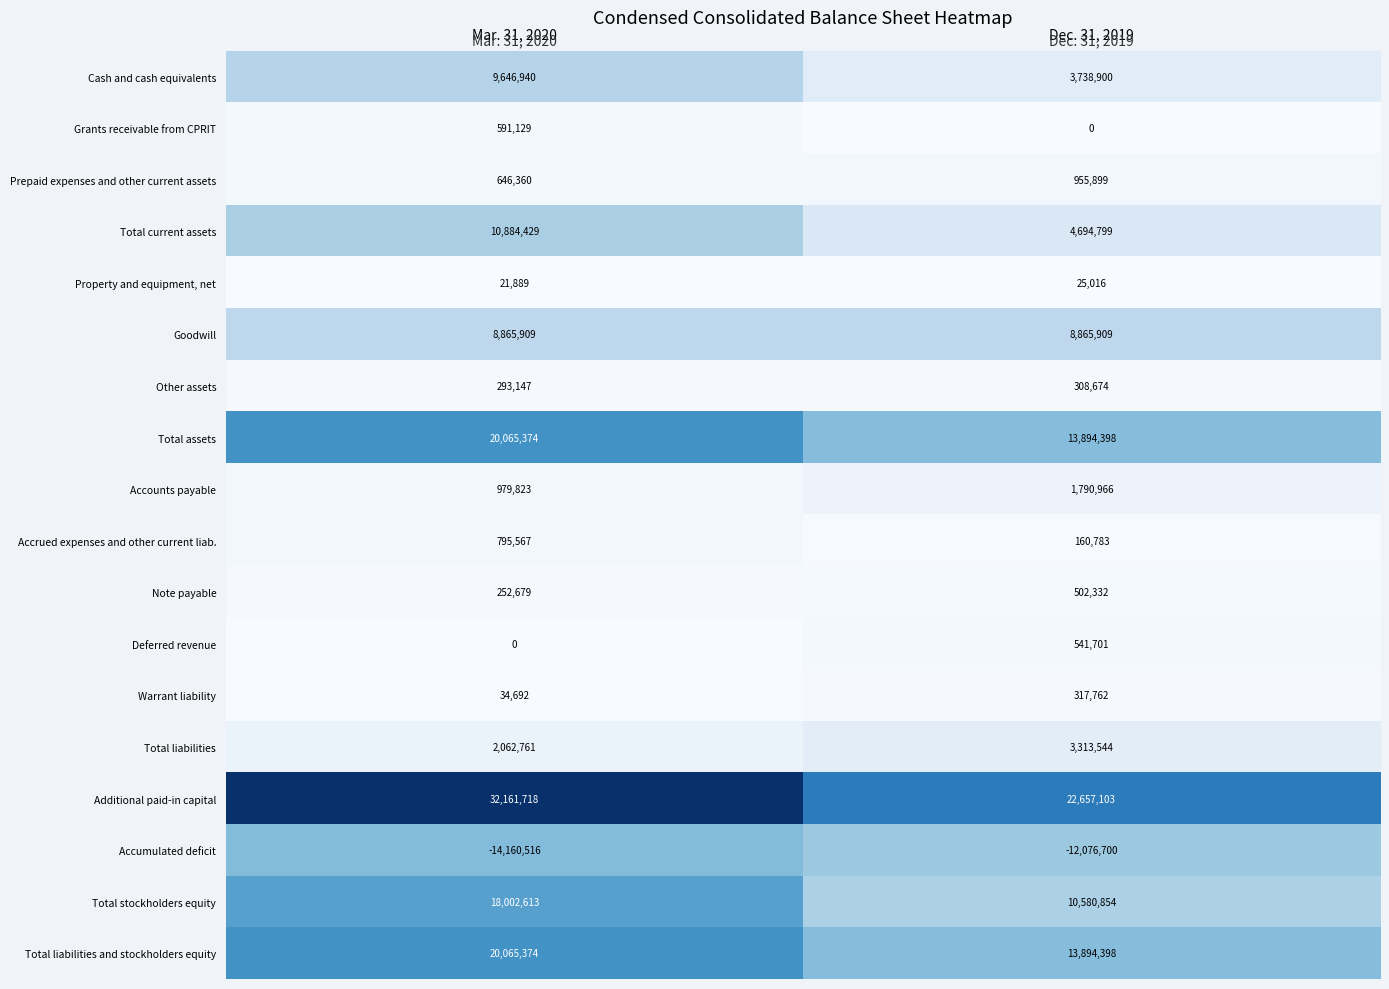

Read the Accrued expenses and other current liab. value at Dec. 31, 2019.

160783